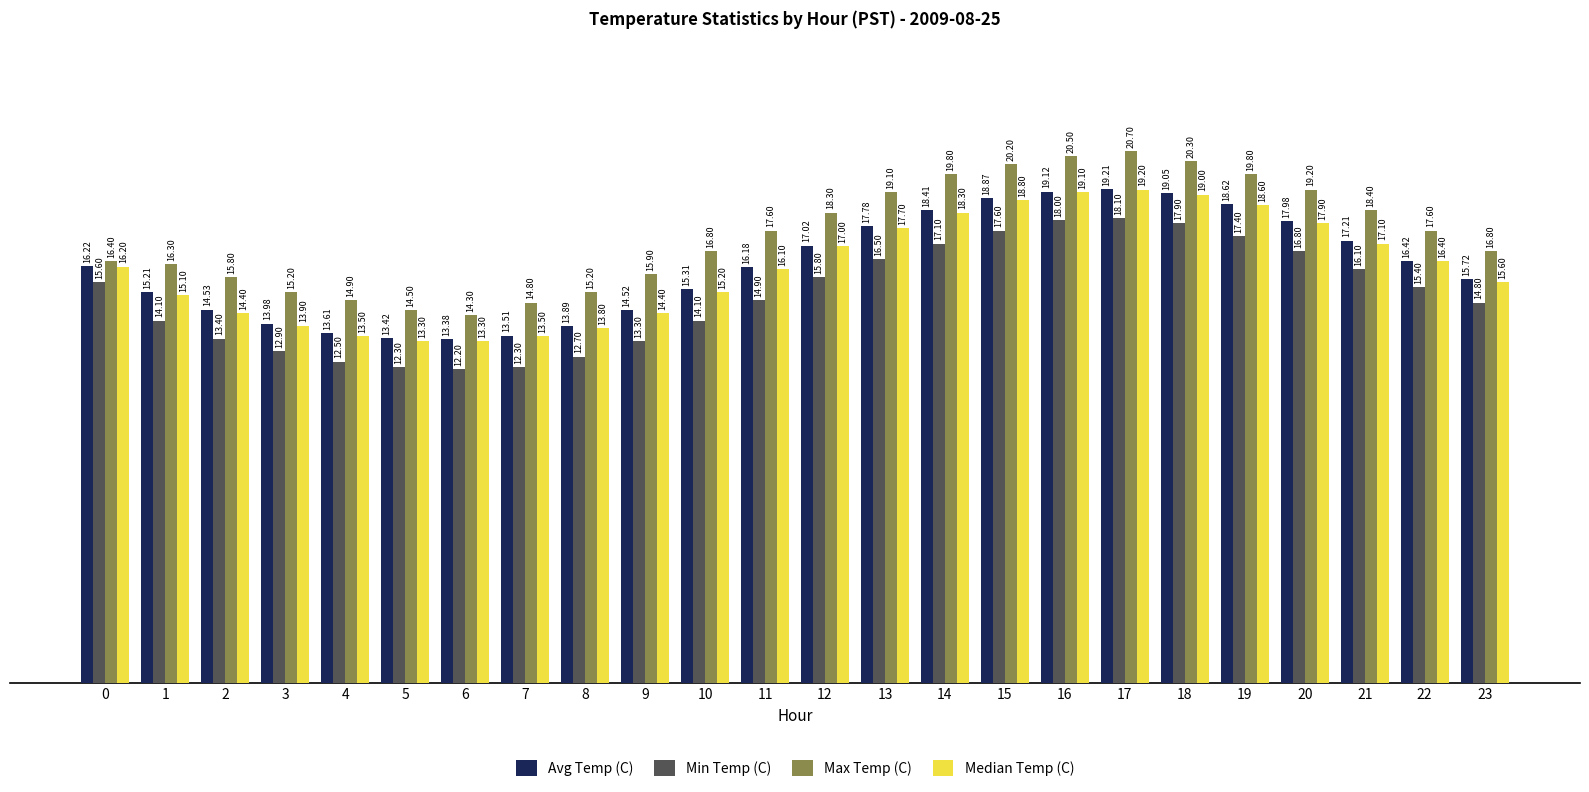

What is the spread (max minus min) of values at 15?

2.6